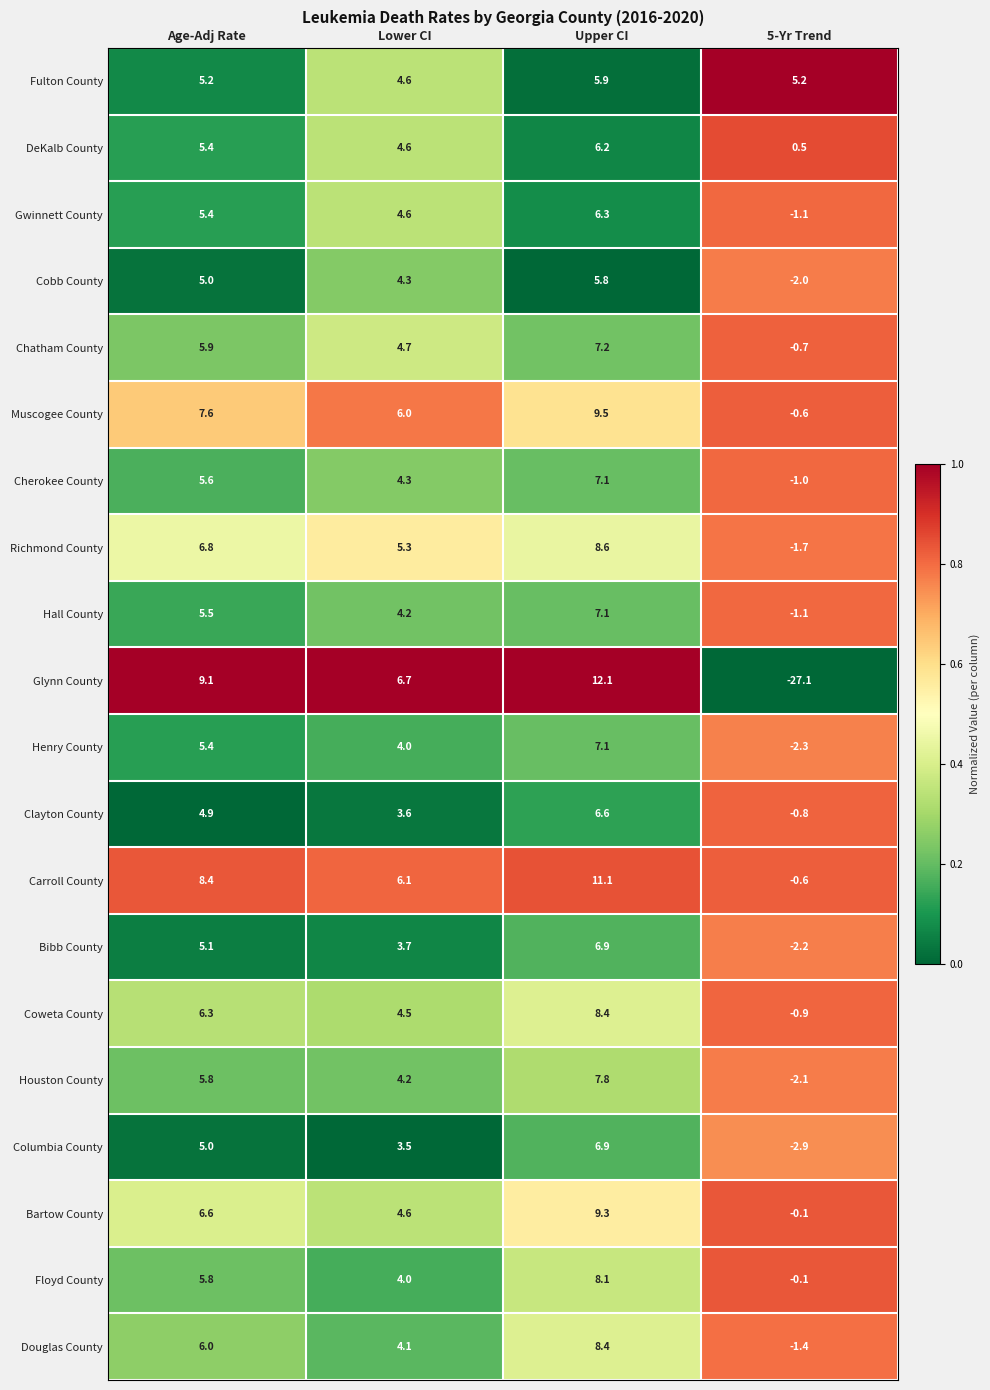

Rank the categories by Gwinnett County value from highest to lowest.

Upper CI, Age-Adj Rate, Lower CI, 5-Yr Trend